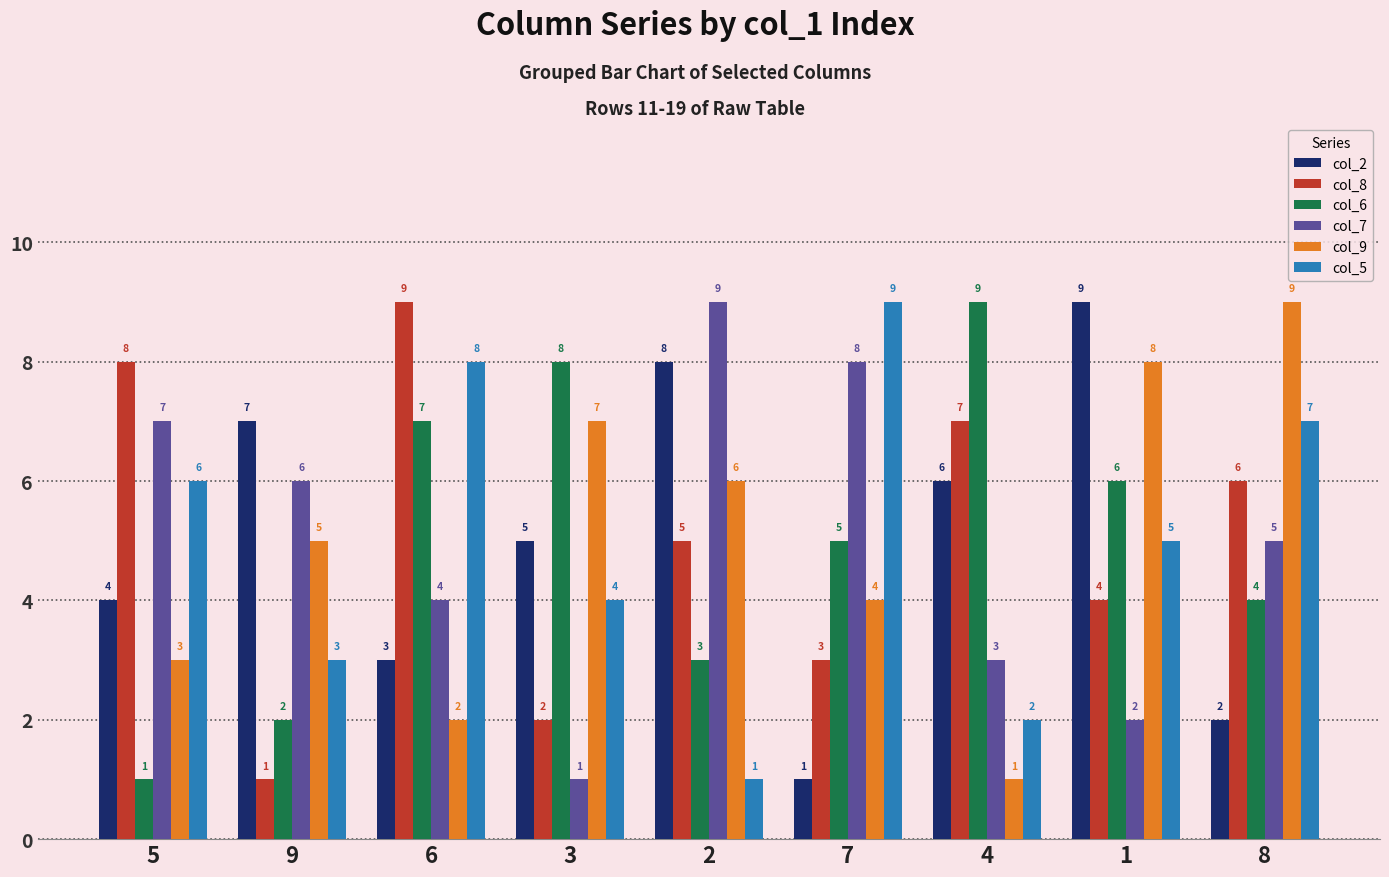

List the labels in order of col_8 value, smallest first.

9, 3, 7, 1, 2, 8, 4, 5, 6